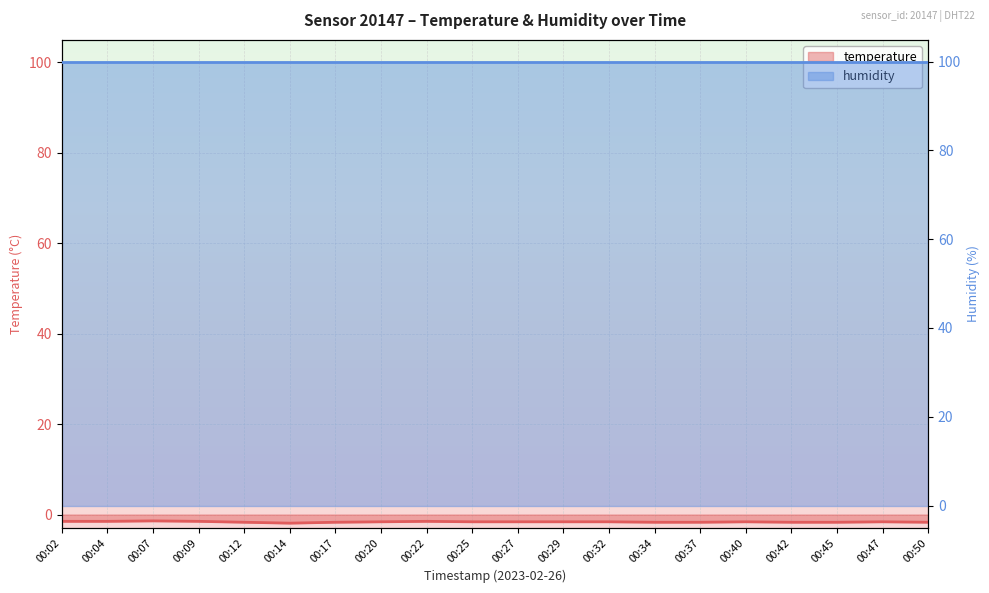

What is the change in value from 00:29 to 00:37?

-0.1